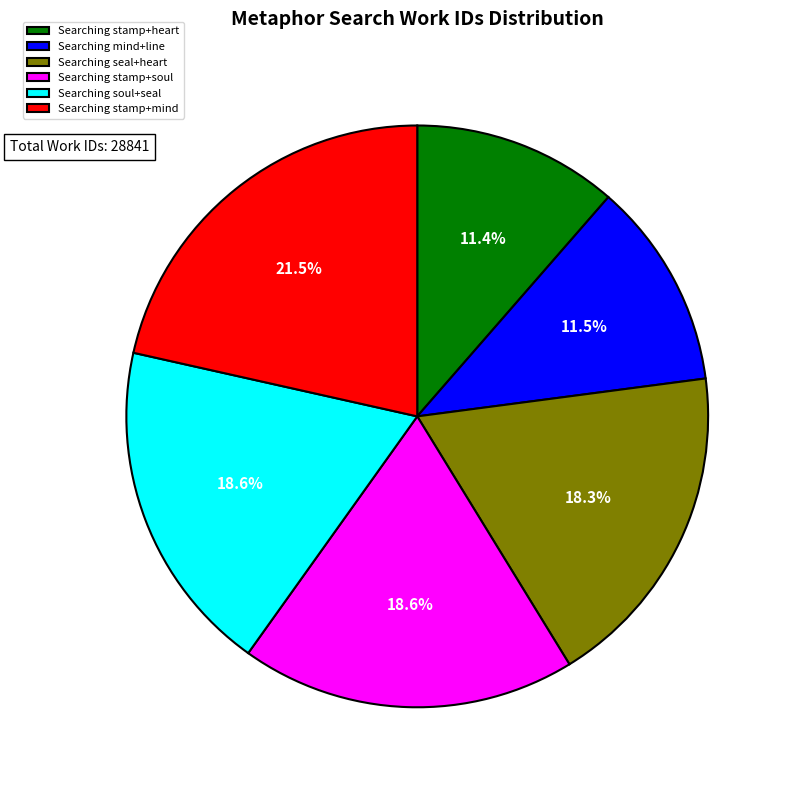

Which category has the biggest portion of the pie?

Searching stamp+mind